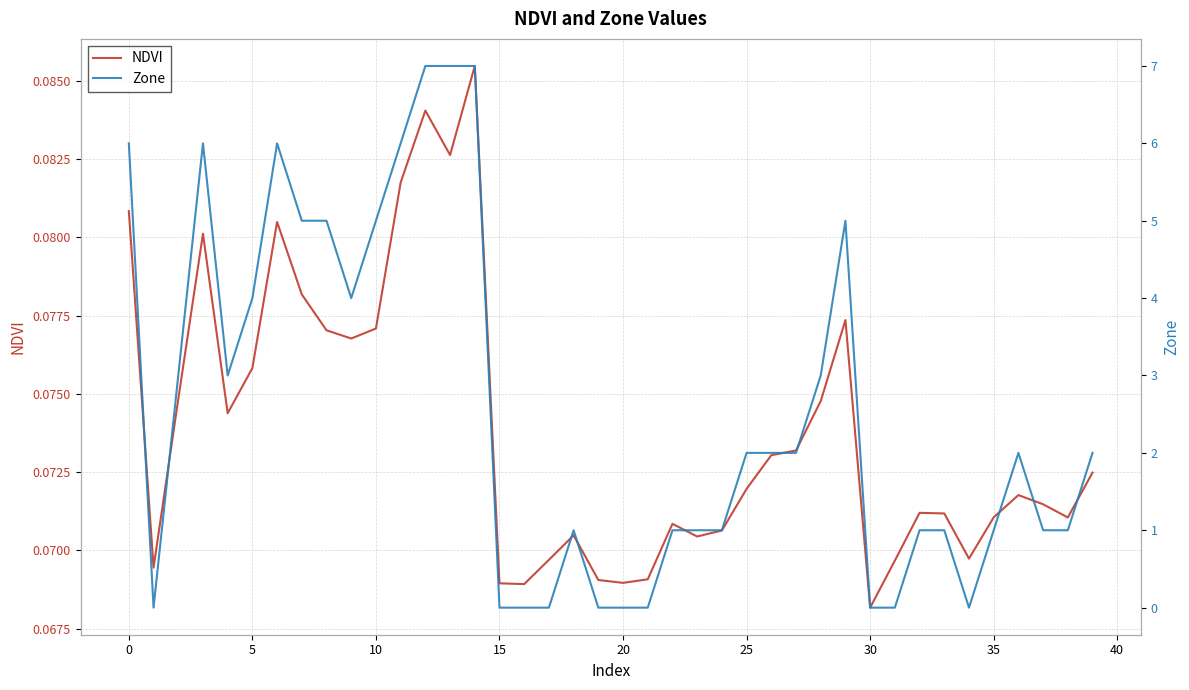

At which label is NDVI closest to 0?

30